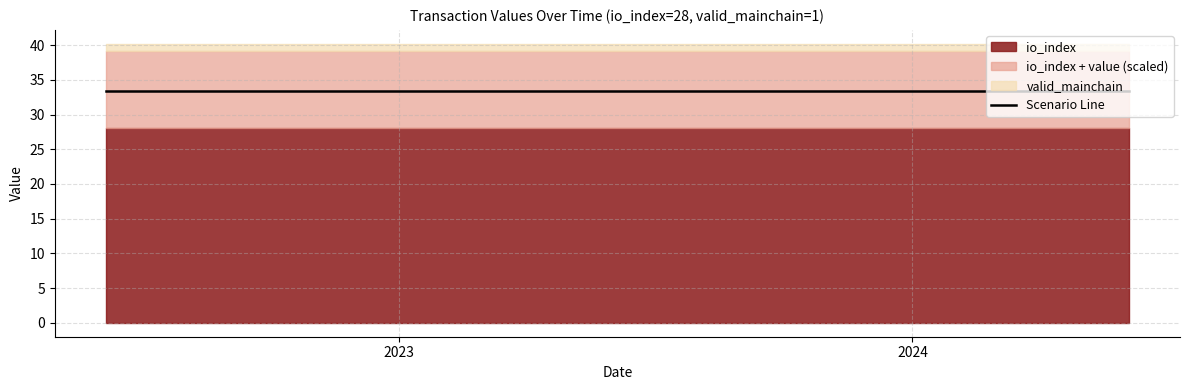

Reading left to right, what are all the values shown in this chart?

value: 0.0	0.0	0.0	0.0	0.0	0.0	0.0	0.0	0.0	0.0	0.0	0.0	0.0	0.0	0.0	0.0	0.0	0.0	0.0	0.0	0.0	0.0	0.0	0.0	0.0
io_index: 28.0	28.0	28.0	28.0	28.0	28.0	28.0	28.0	28.0	28.0	28.0	28.0	28.0	28.0	28.0	28.0	28.0	28.0	28.0	28.0	28.0	28.0	28.0	28.0	28.0
valid_mainchain: 1.0	1.0	1.0	1.0	1.0	1.0	1.0	1.0	1.0	1.0	1.0	1.0	1.0	1.0	1.0	1.0	1.0	1.0	1.0	1.0	1.0	1.0	1.0	1.0	1.0